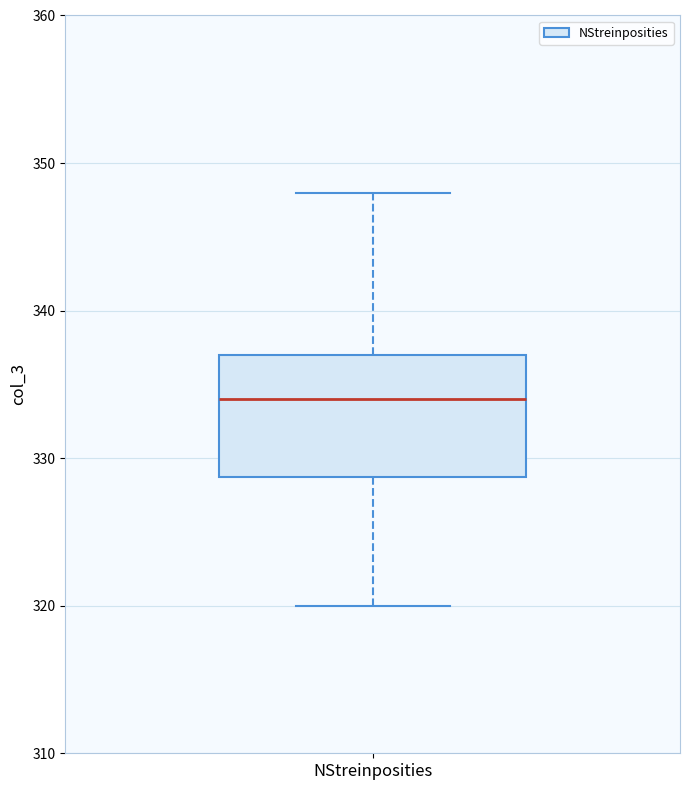

Transcribe this box plot: give where the median line is, the range the box spans, and where the two whiskers end, as read against the y-axis. The values are not printed on the chart, so give them approximately, as read against the axis.

median 334, box 329 to 337, whiskers 320 to 348